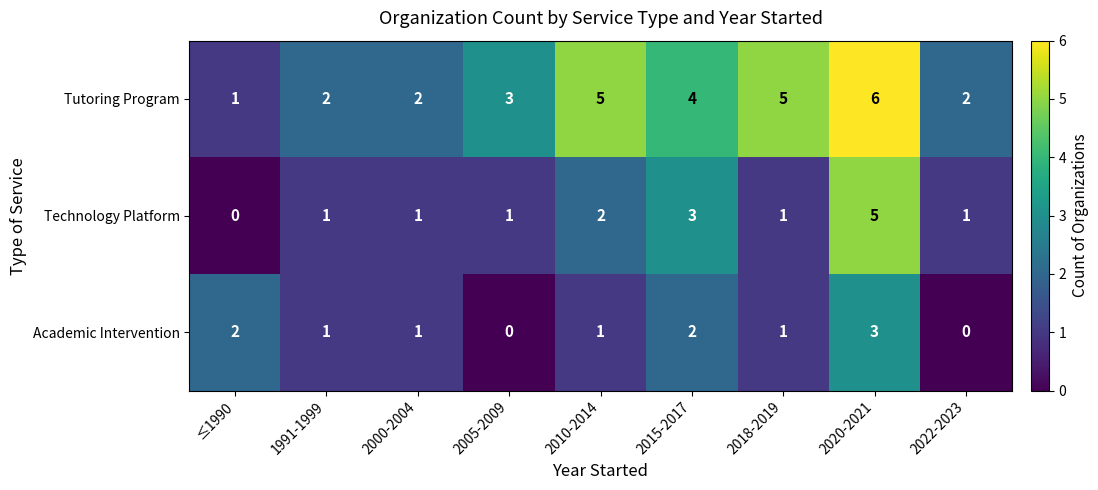

What is the difference between the maximum and minimum values in the Technology Platform series?

5